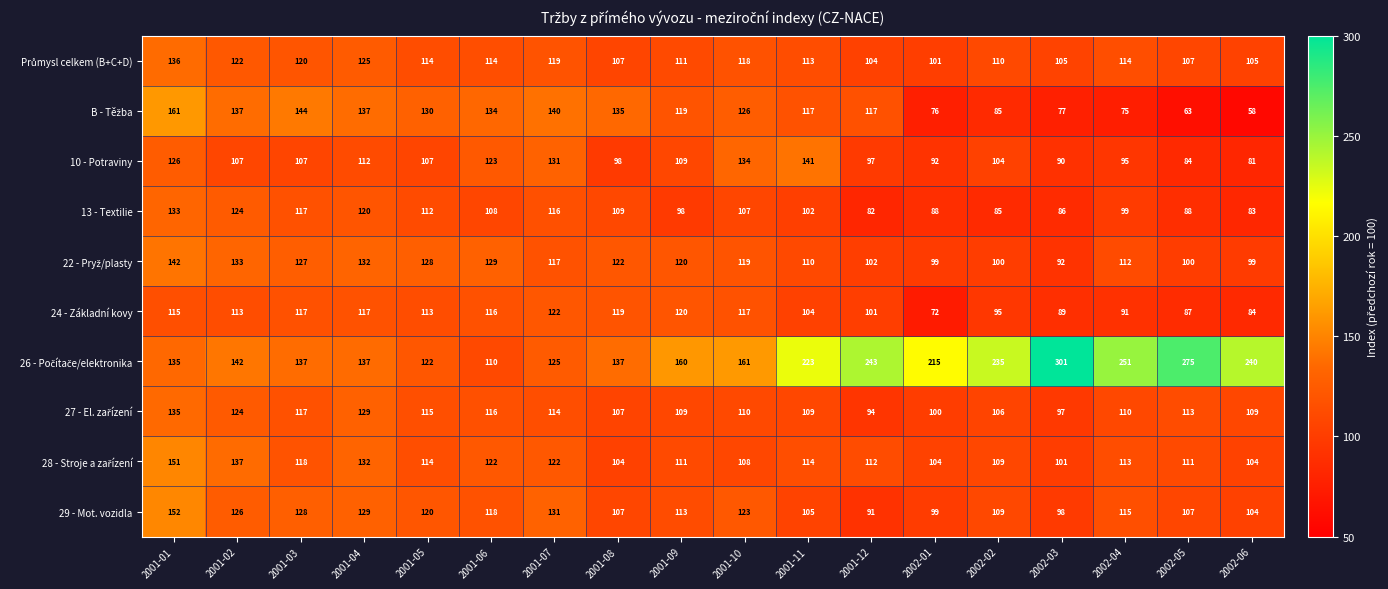

What is the sum of all 13 - Textilie values?

1857